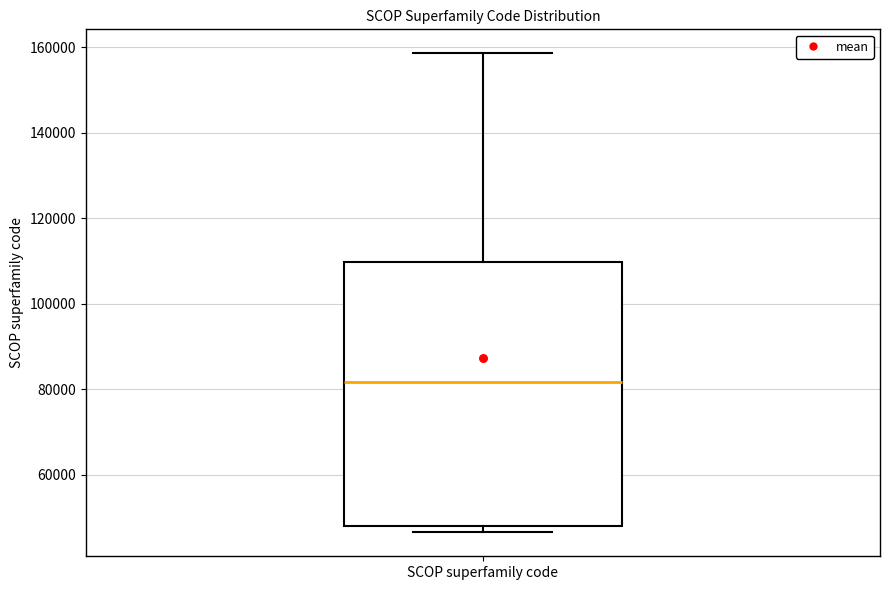

Transcribe this box plot: give where the median line is, the range the box spans, and where the two whiskers end, as read against the y-axis. The values are not printed on the chart, so give them approximately, as read against the axis.

median 82000, box 48000 to 110000, whiskers 46000 to 158000